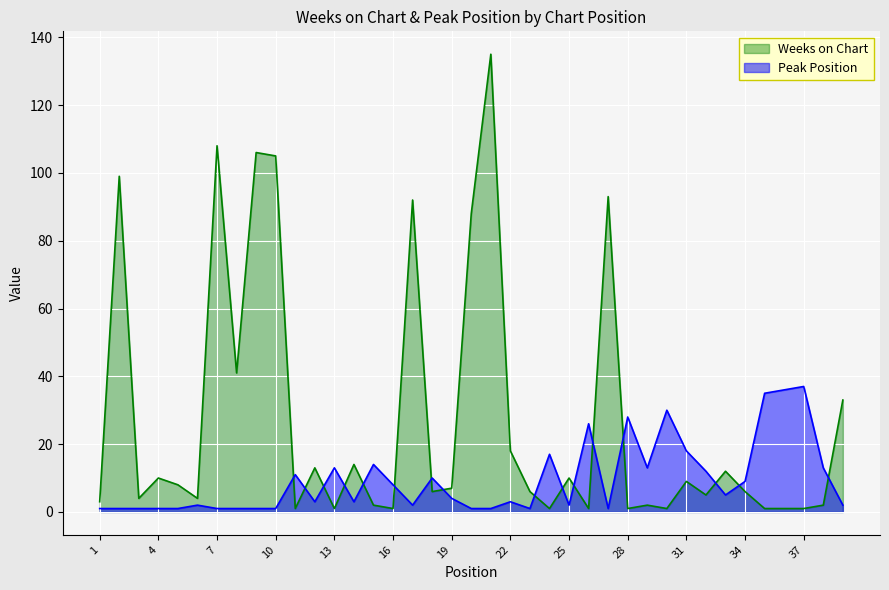

The Peak Position series shows 12 at 32. True or false?

True